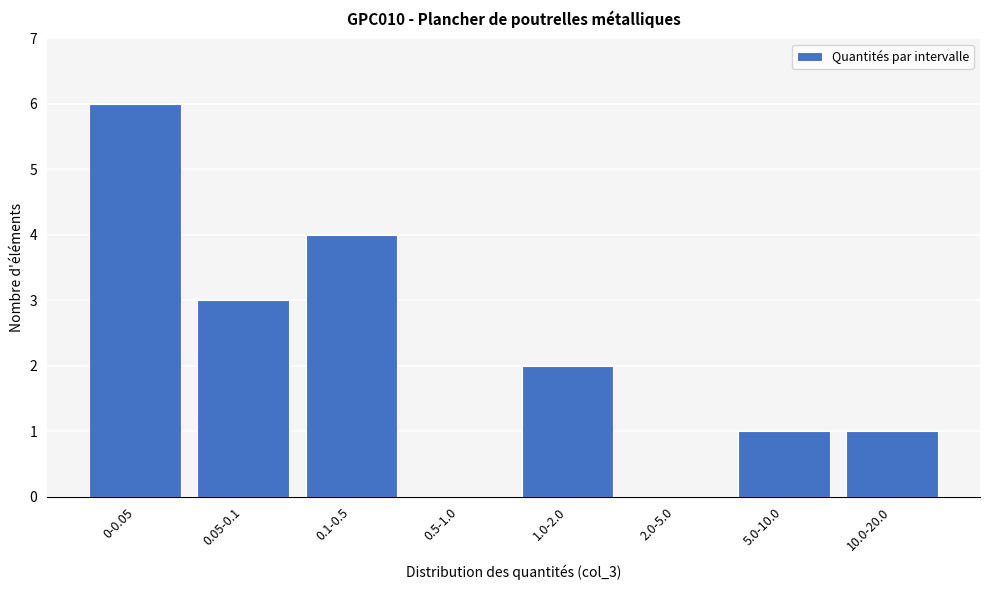

Reading right to left, extract all data points from this chart.

10.0-20.0=1	5.0-10.0=1	2.0-5.0=0	1.0-2.0=2	0.5-1.0=0	0.1-0.5=4	0.05-0.1=3	0-0.05=6